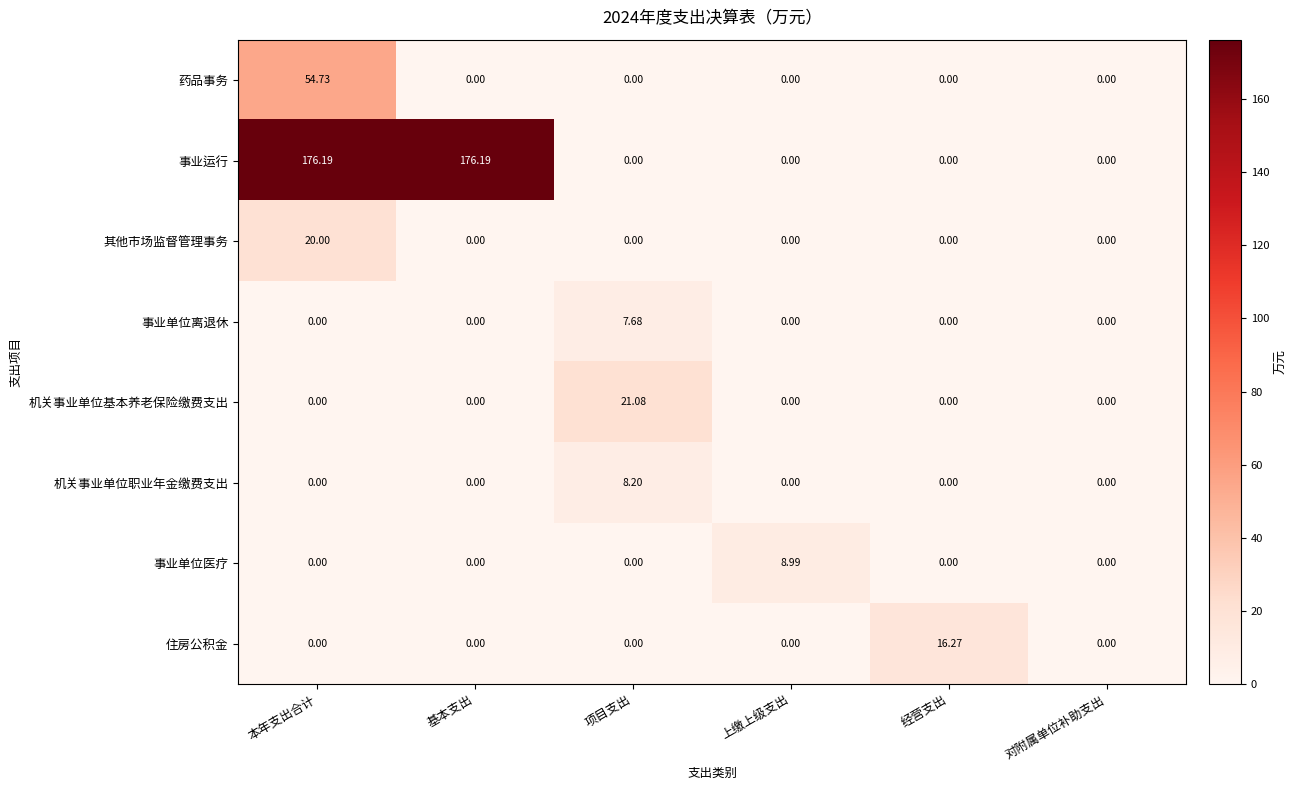

How many values in the 机关事业单位基本养老保险缴费支出 series exceed 0?

1